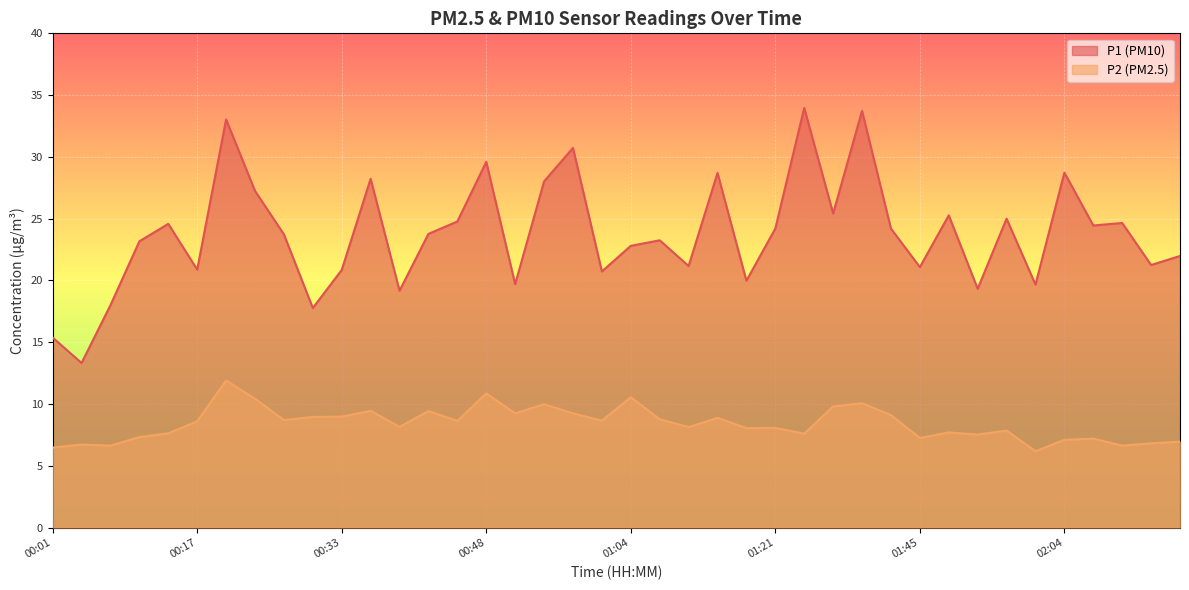

Reading left to right, extract all data points from this chart.

P1: 15.4	13.3	18.0	23.2	24.6	20.9	33.0	27.2	23.7	17.8	20.9	28.2	19.2	23.8	24.8	29.6	19.7	28.0	30.7	20.7	22.8	23.2	21.2	28.7	20.0	24.2	34.0	25.4	33.7	24.2	21.1	25.3	19.3	25.0	19.7	28.7	24.4	24.6	21.2	22.0
P2: 6.5	6.7	6.6	7.3	7.6	8.6	11.9	10.4	8.7	8.9	9.0	9.4	8.2	9.4	8.6	10.8	9.2	10.0	9.2	8.7	10.6	8.8	8.1	8.9	8.1	8.1	7.6	9.8	10.1	9.1	7.2	7.7	7.5	7.8	6.2	7.1	7.2	6.6	6.8	7.0